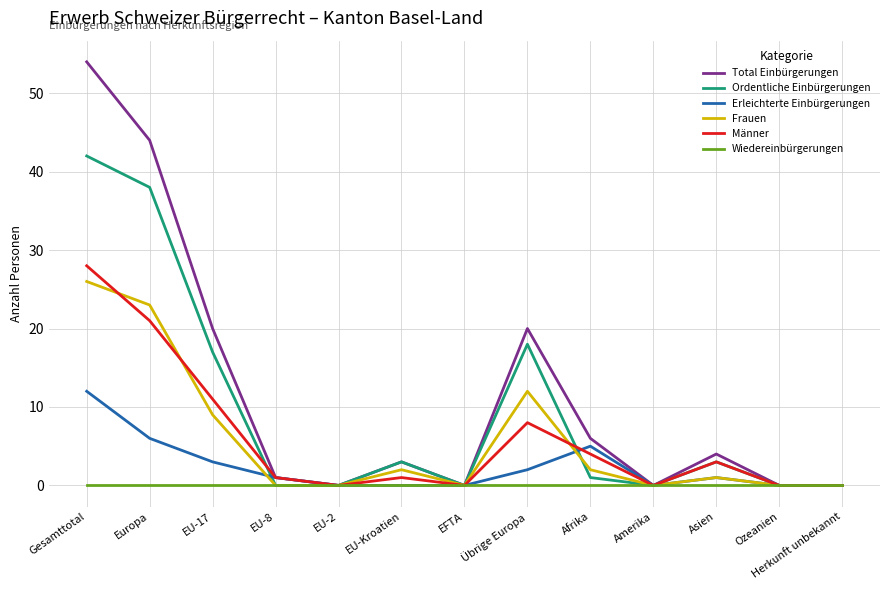

Between EU-Kroatien and Übrige Europa, which series saw the biggest shift?

Total Einbürgerungen